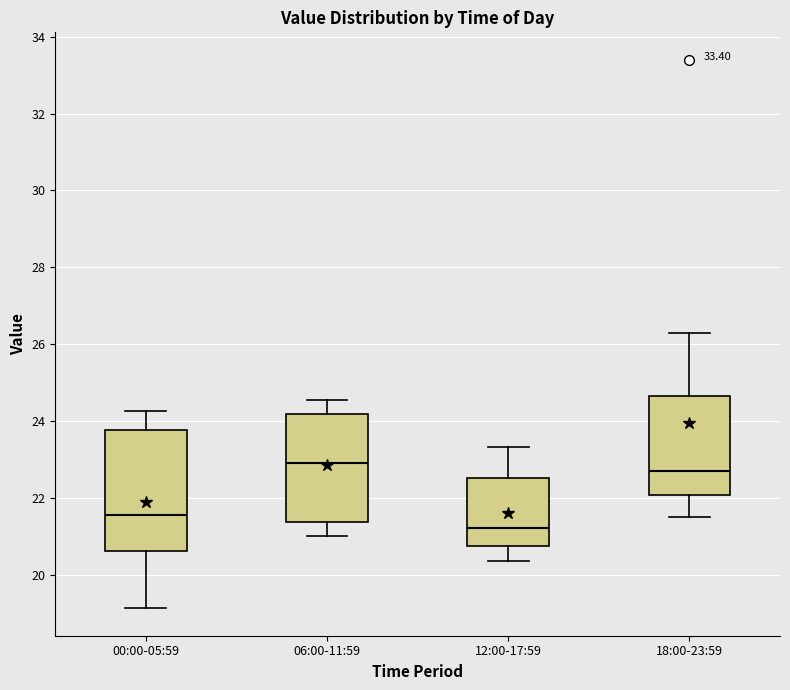

Which box's median line is the lowest?

12:00-17:59